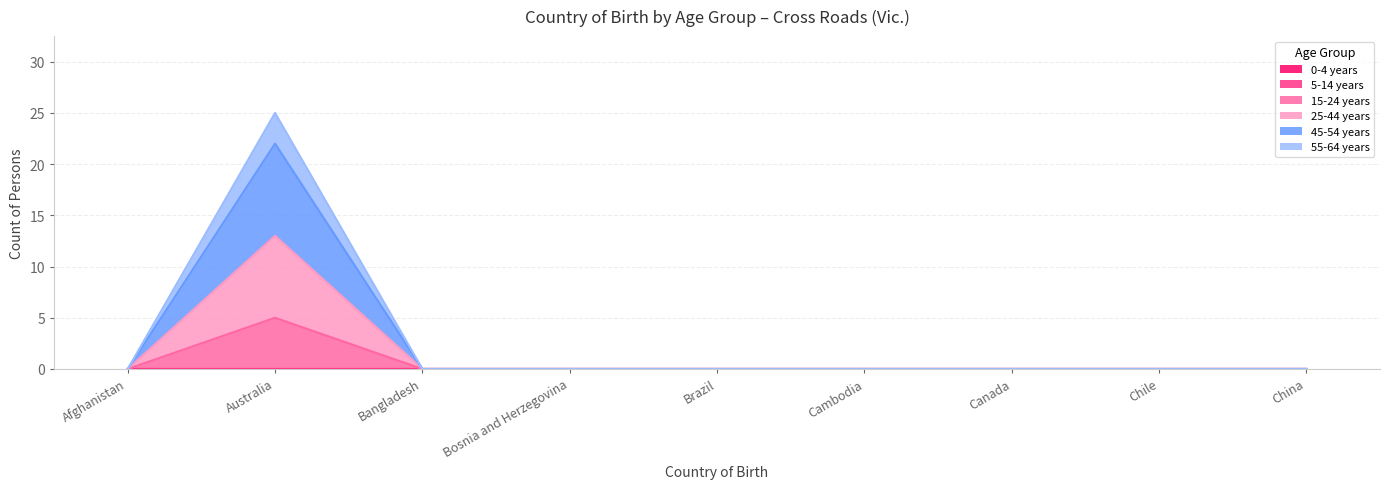

At how many categories does at least one series exceed 7?

1